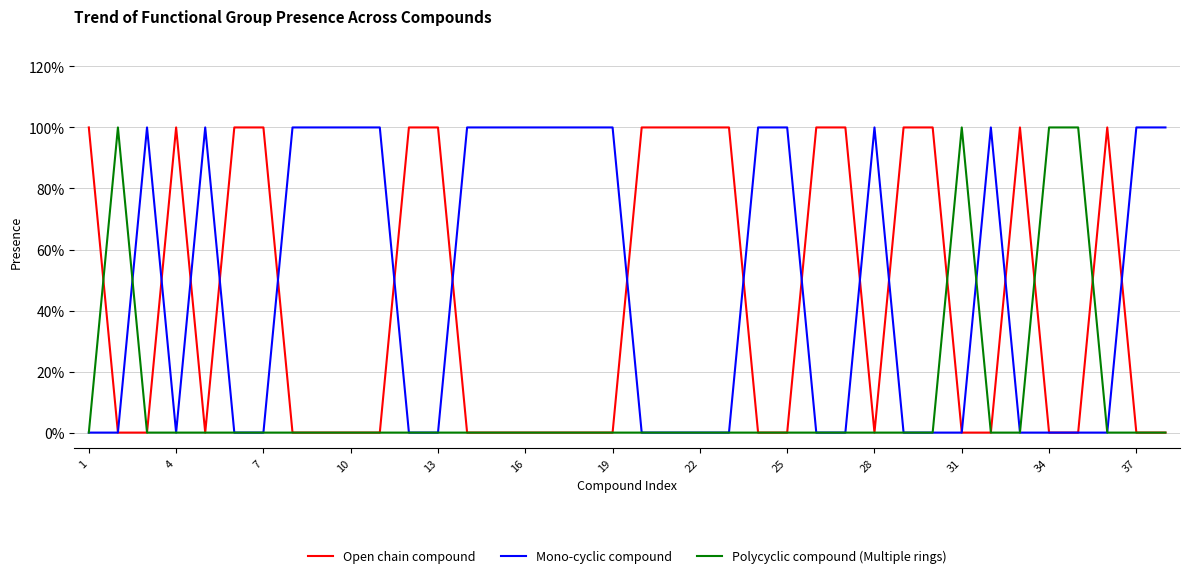

Reading right to left, list all the values displayed in this chart.

Open chain compound: 0	0	1	0	0	1	0	0	1	1	0	1	1	0	0	1	1	1	1	0	0	0	0	0	0	1	1	0	0	0	0	1	1	0	1	0	0	1
Mono-cyclic compound: 1	1	0	0	0	0	1	0	0	0	1	0	0	1	1	0	0	0	0	1	1	1	1	1	1	0	0	1	1	1	1	0	0	1	0	1	0	0
Polycyclic compound (Multiple rings): 0	0	0	1	1	0	0	1	0	0	0	0	0	0	0	0	0	0	0	0	0	0	0	0	0	0	0	0	0	0	0	0	0	0	0	0	1	0